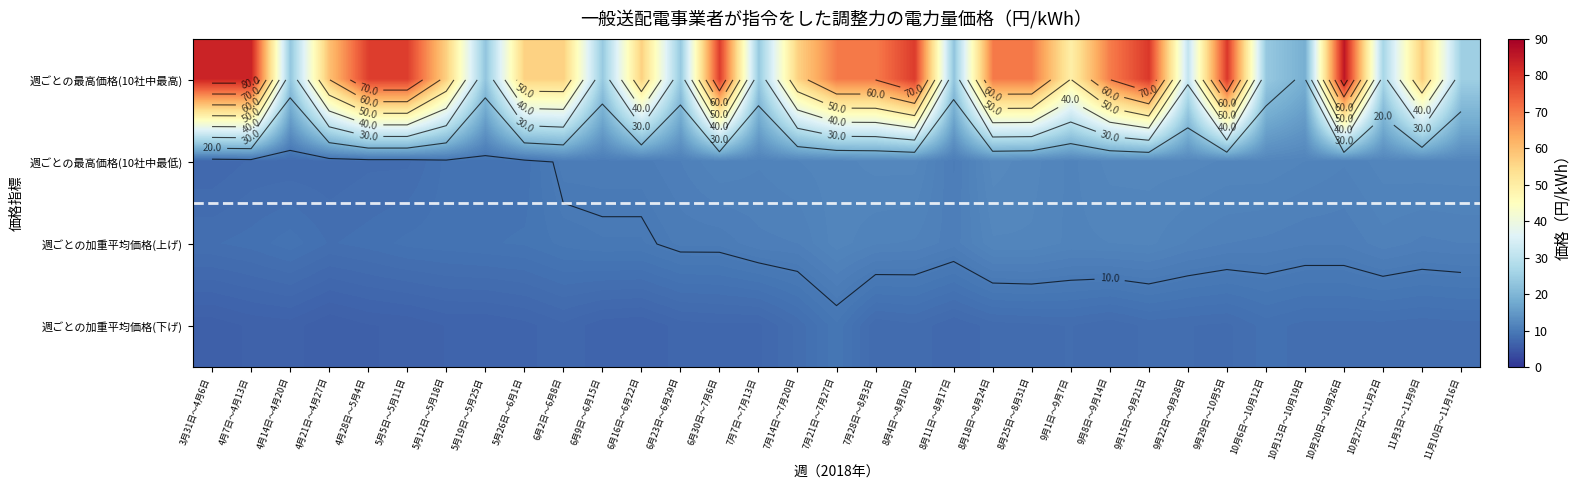

How many series are shown in this chart?

4